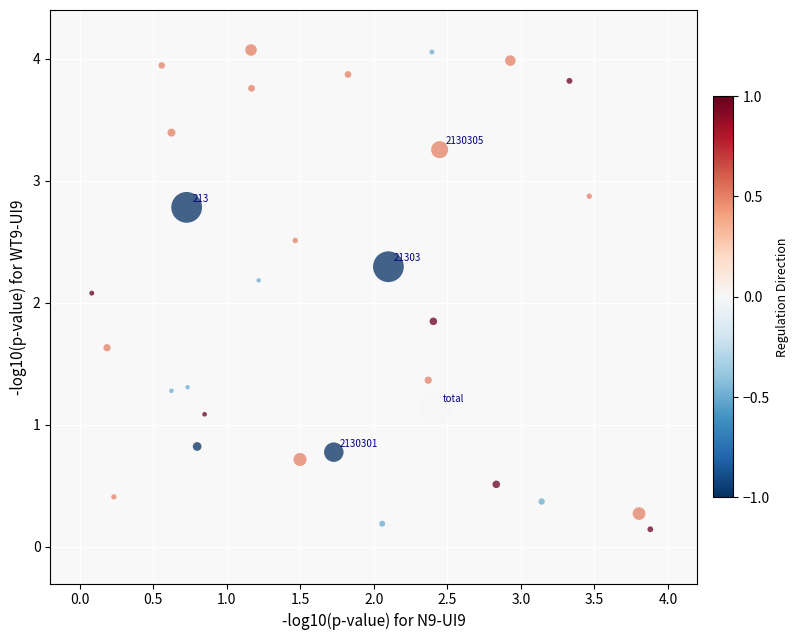

What Y value in the scatter plot is closest to 2?

2.1